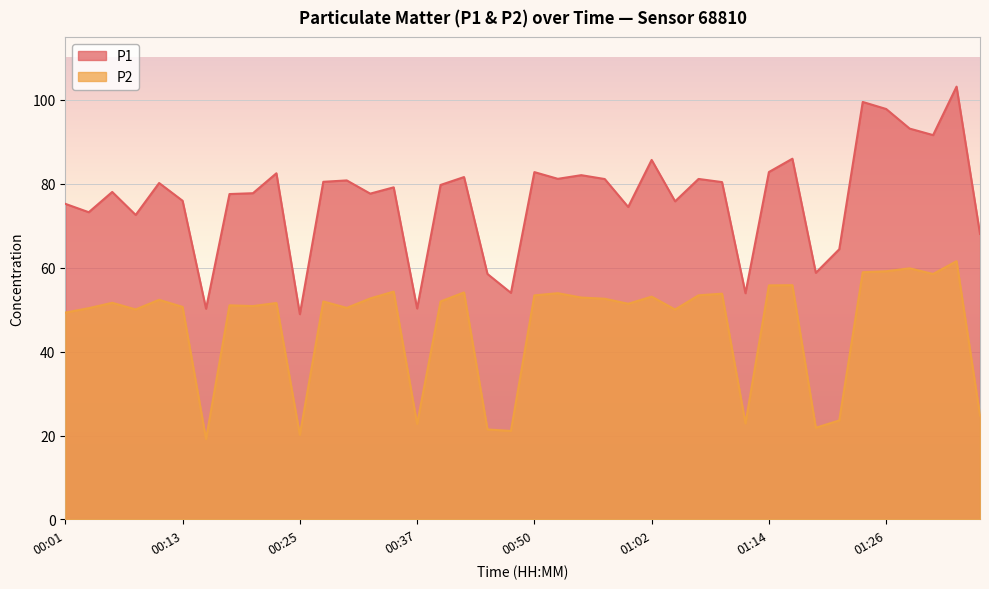

Reading left to right, extract all data points from this chart.

P1: 75.2	73.2	78.0	72.6	80.2	76.0	50.2	77.5	77.8	82.5	48.9	80.5	80.8	77.7	79.2	50.3	79.7	81.6	58.5	54.0	82.8	81.2	82.0	81.1	74.5	85.7	75.8	81.2	80.4	53.9	82.8	86.0	58.8	64.4	99.5	97.8	93.2	91.6	103.2	68.0
P2: 49.3	50.4	51.6	50.0	52.4	50.6	19.1	51.0	50.9	51.6	20.2	52.0	50.4	52.7	54.3	22.8	52.0	54.1	21.4	21.1	53.4	53.9	52.9	52.6	51.4	53.1	50.0	53.4	53.8	22.9	55.8	55.8	21.9	23.6	58.9	59.1	59.9	58.5	61.5	24.8